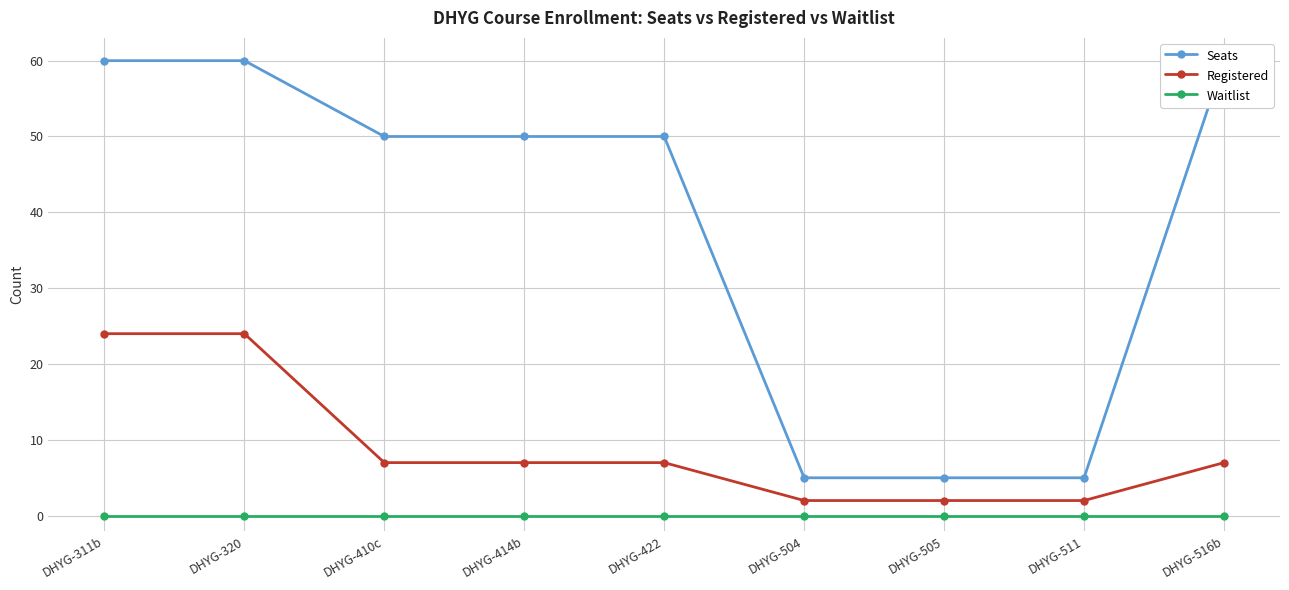

Is this an area chart (filled region under the line)?

No